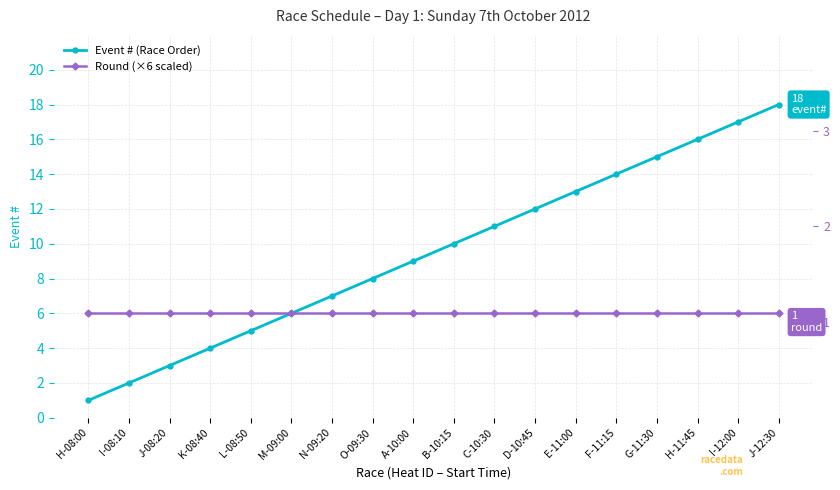

Is it true that Event # (Race Order) equals 9 at A-10:00?

True